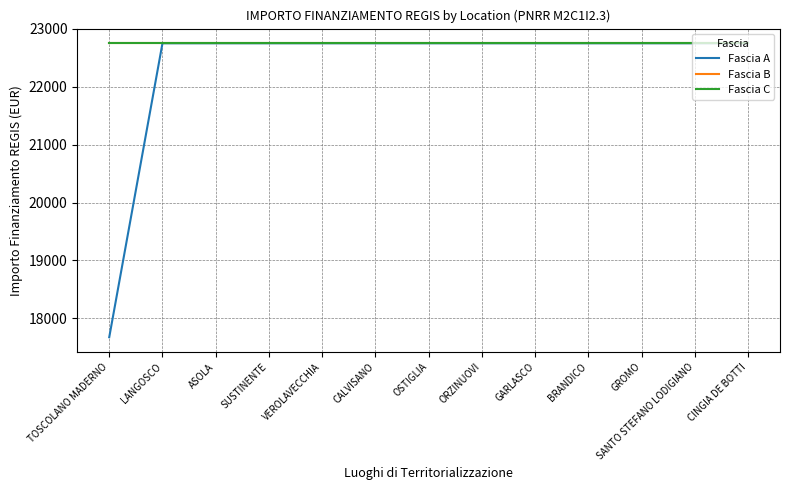

Rank the categories by Fascia B value from lowest to highest.

TOSCOLANO MADERNO, LANGOSCO, ASOLA, SUSTINENTE, VEROLAVECCHIA, CALVISANO, OSTIGLIA, ORZINUOVI, GARLASCO, BRANDICO, GROMO, SANTO STEFANO LODIGIANO, CINGIA DE BOTTI